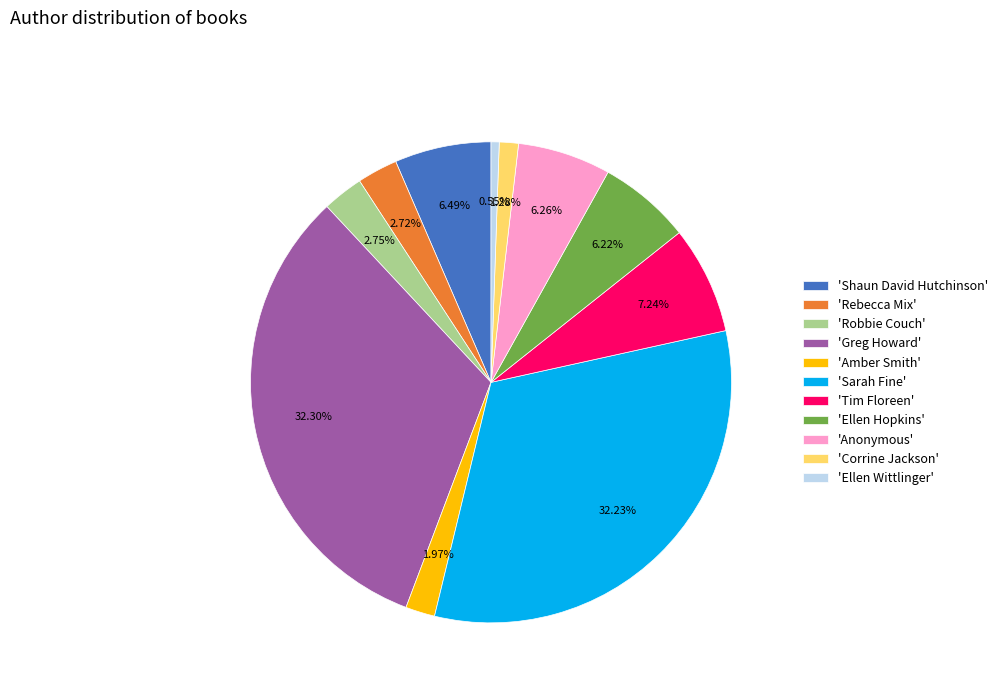

Do 'Amber Smith' and 'Corrine Jackson' together represent more than half of the pie?

No